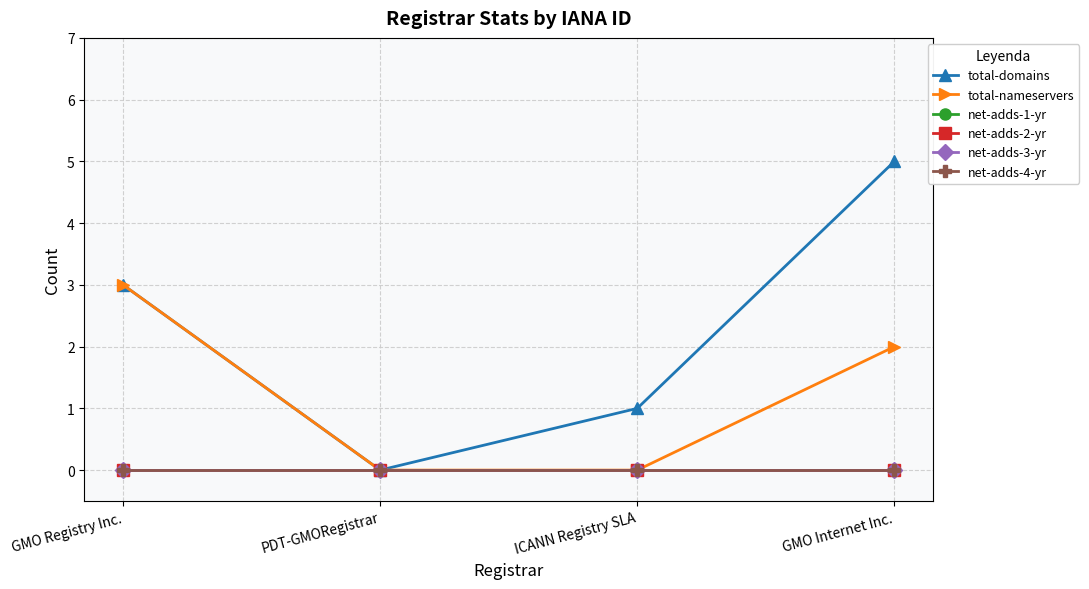

What is the difference between the maximum and second lowest values in the total-domains series?

4